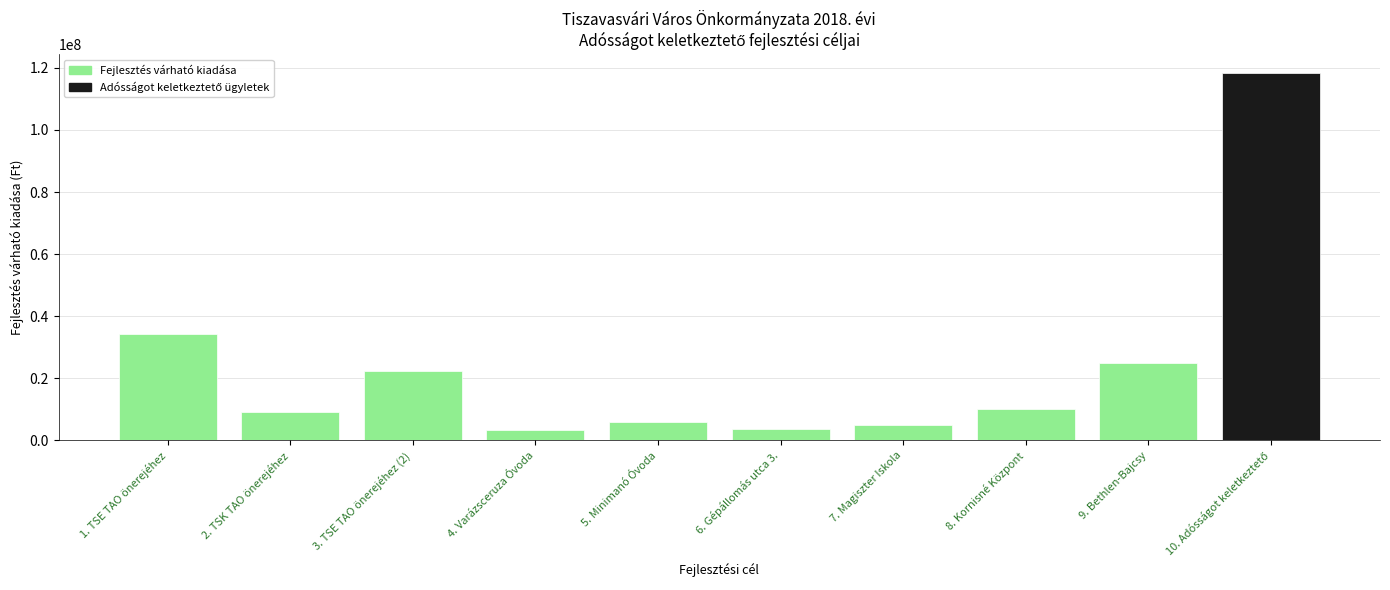

How many data points does each series have?

10